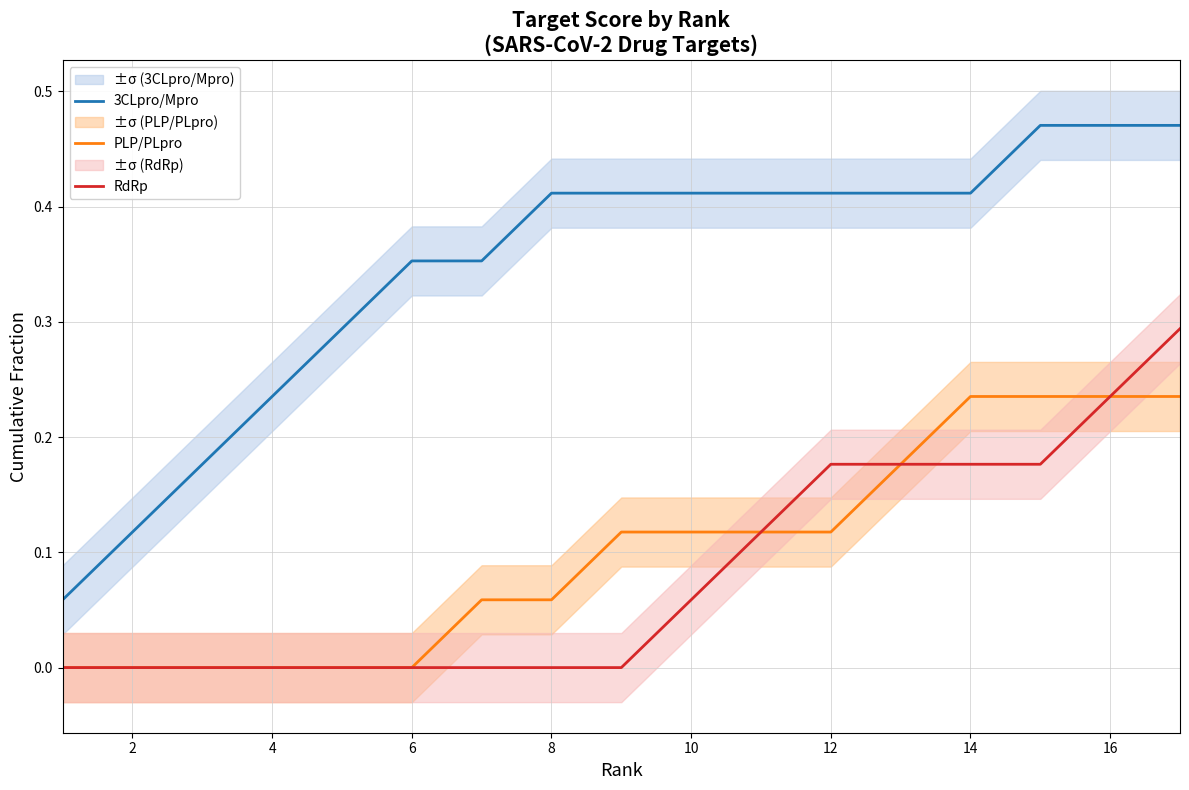

Is this an area chart (filled region under the line)?

No